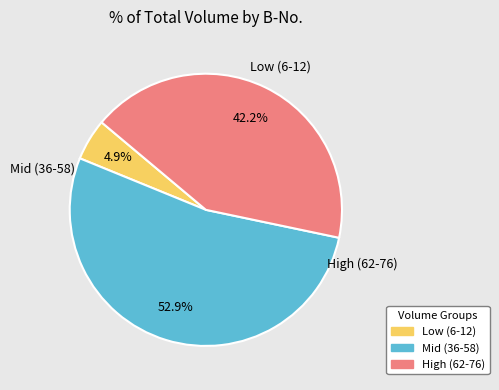

Is there any slice that represents more than half of the pie?

Yes